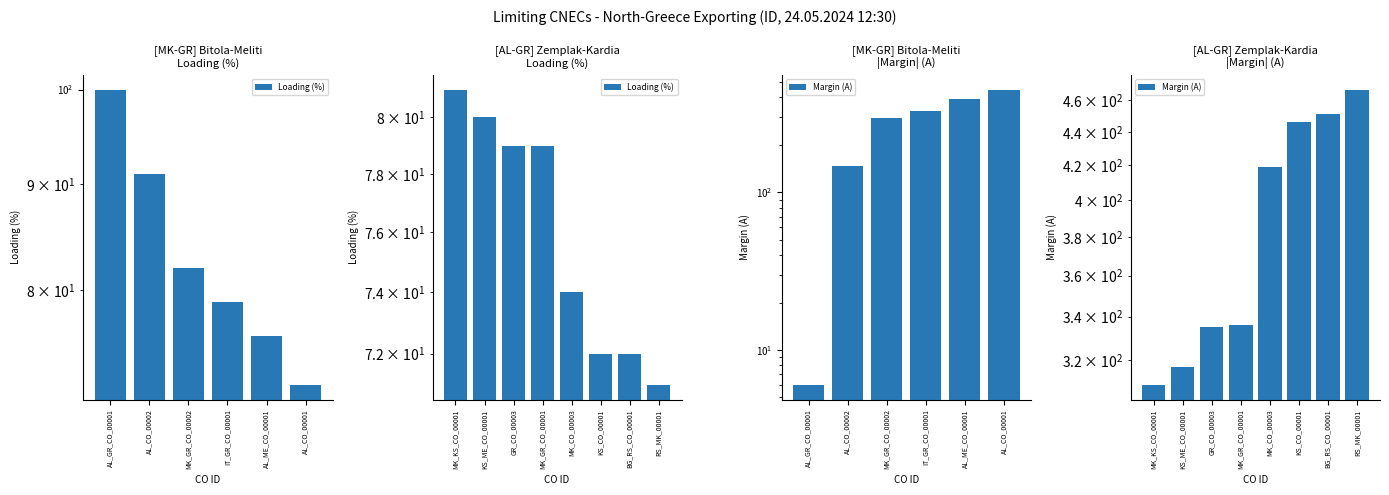

What is the greatest value displayed?

467